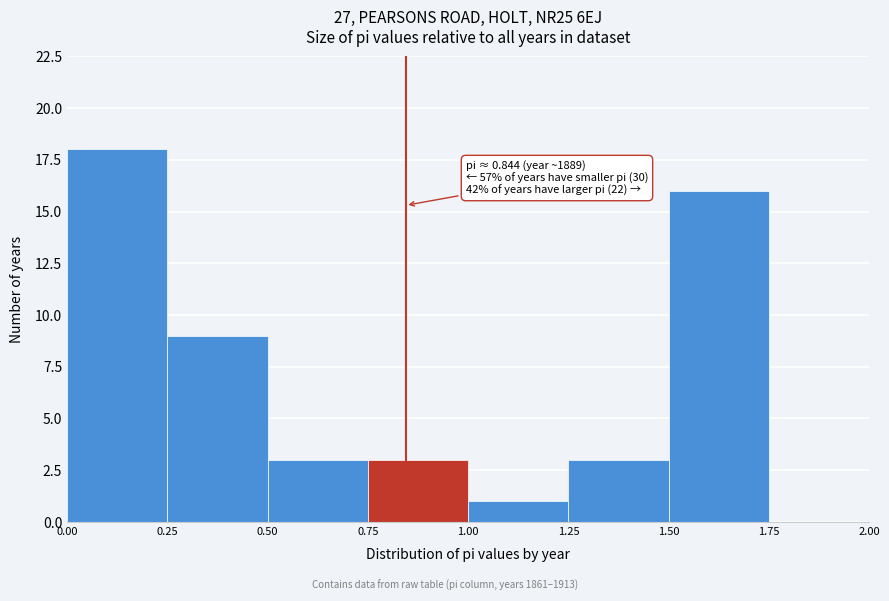

Which range on the x-axis has the tallest bar?

0.00 to 0.25